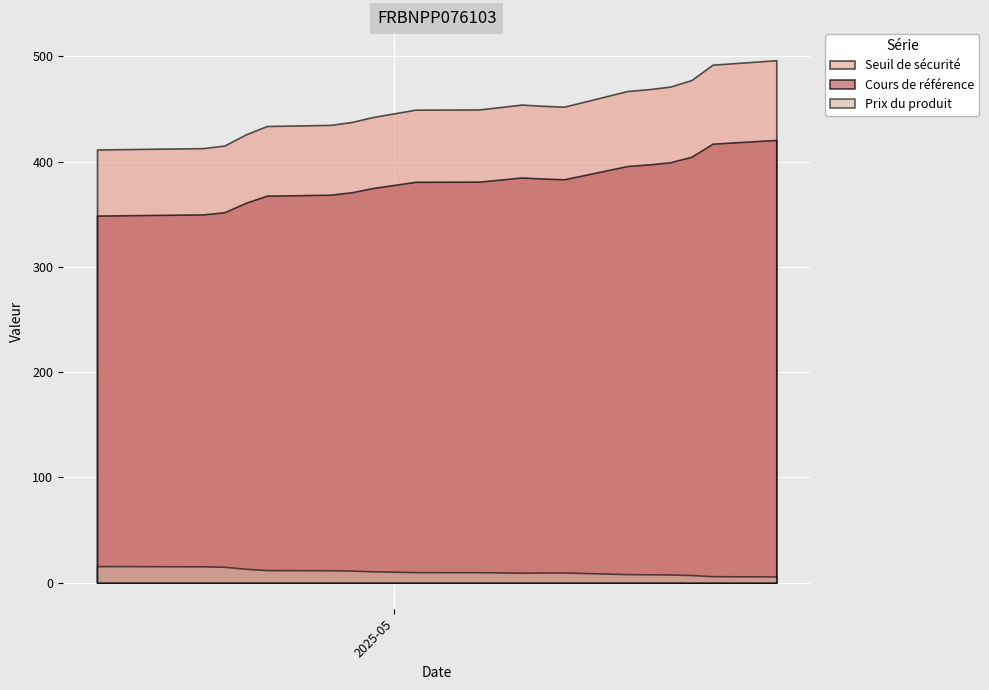

What is the sum of the Seuil de sécurité values at 2025-05-12 and 2025-04-17?

878.8